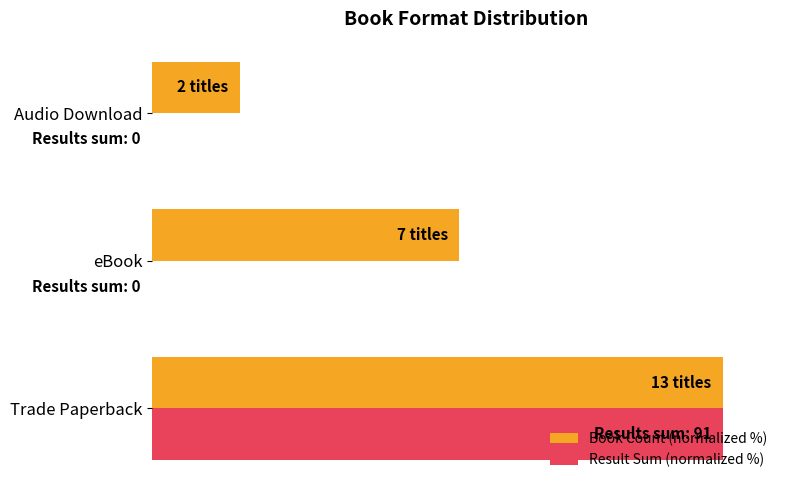

What are all the series names shown in the legend?

Book Count (normalized %), Result Sum (normalized %)